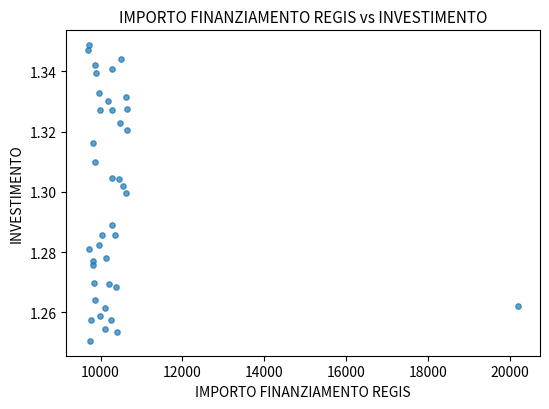

What is the range of X values (max minus min)?

10526.0